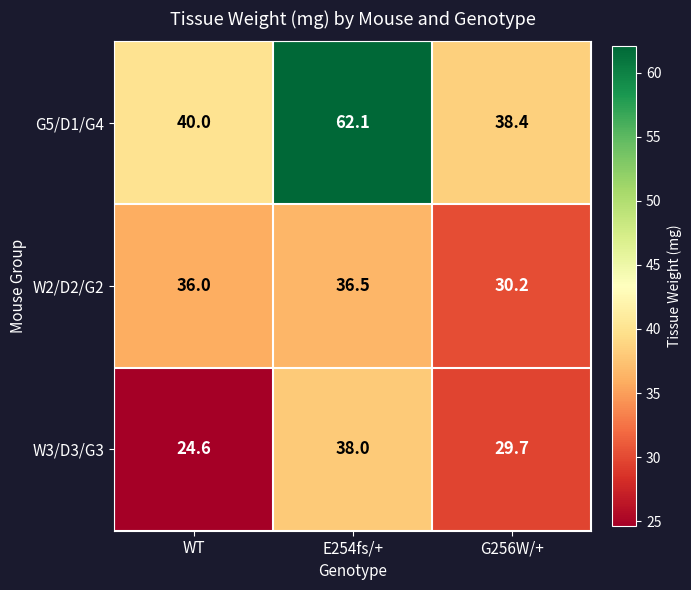

What is the difference between the highest and lowest values at E254fs/+?

25.6